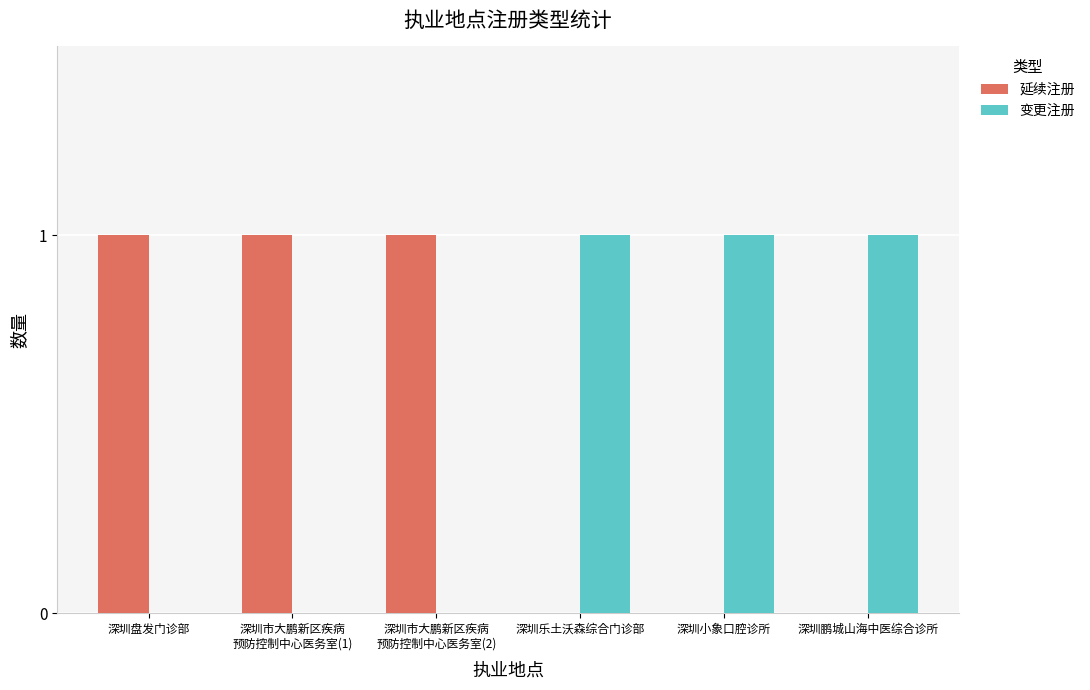

What is the sum of all 延续注册 values?

3